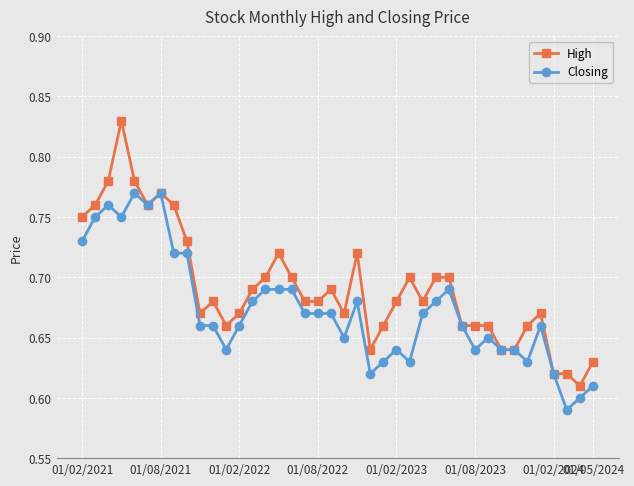

How many Closing values are between 0 and 1?

40